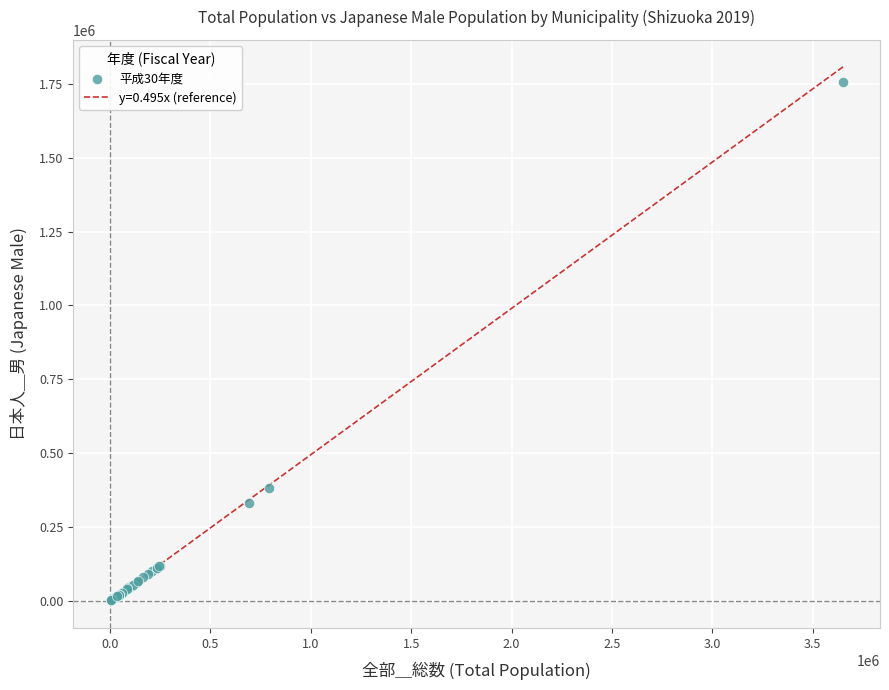

What Y value in the scatter plot is closest to 878887?

381059